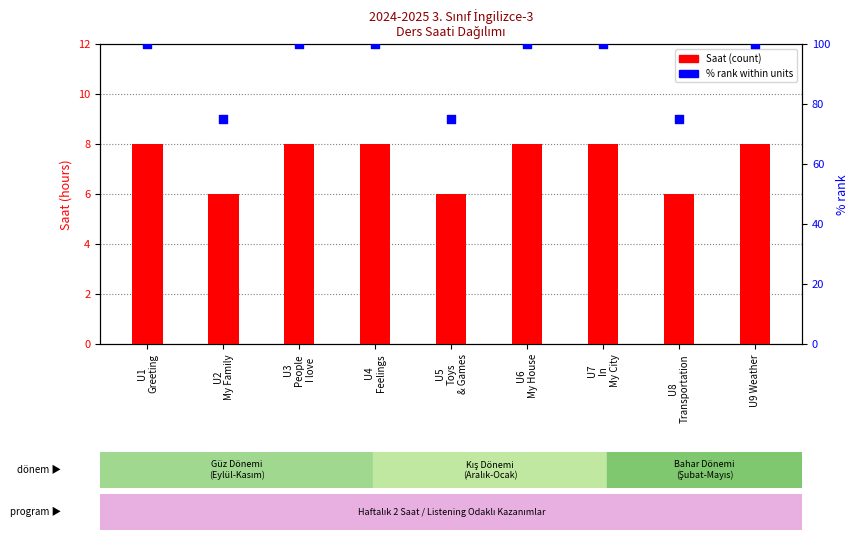

What is the total value across all series at U8
Transportation?

81